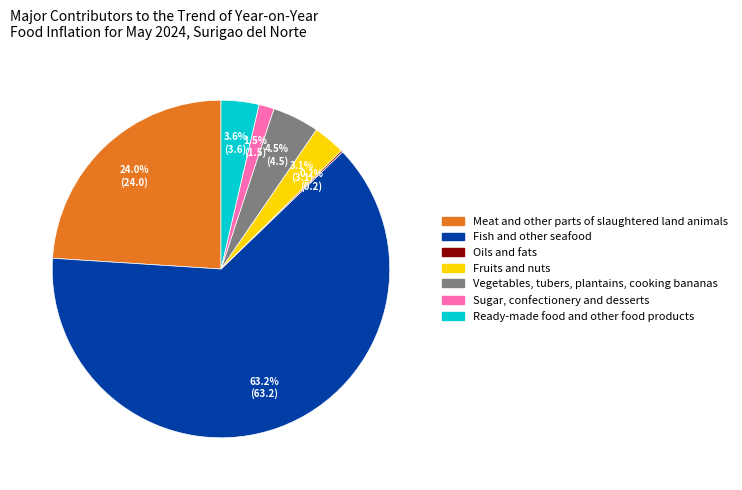

Combined, do Ready-made food and other food products and Fruits and nuts account for over 50%?

No